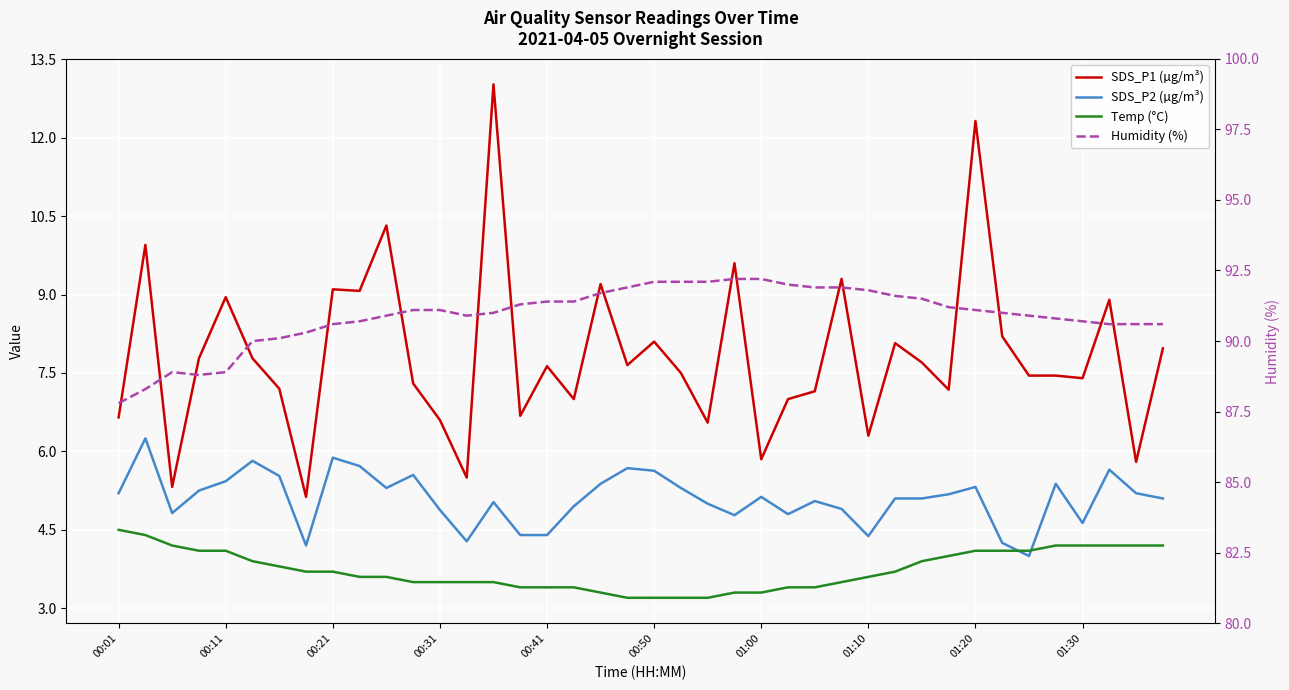

Rank the series by their maximum value, from lowest to highest.

Temp (°C), SDS_P2 (µg/m³), SDS_P1 (µg/m³), Humidity (%)